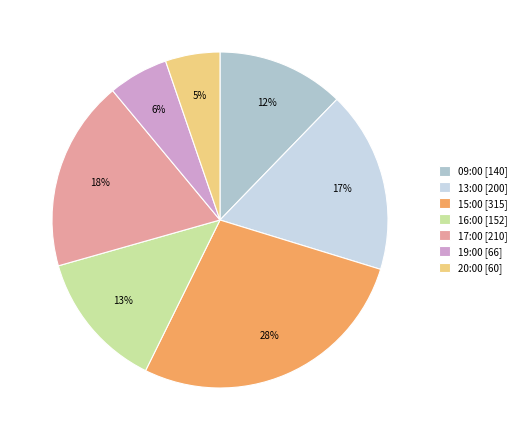

Is the sum of 15:00 and 09:00 greater than half?

No